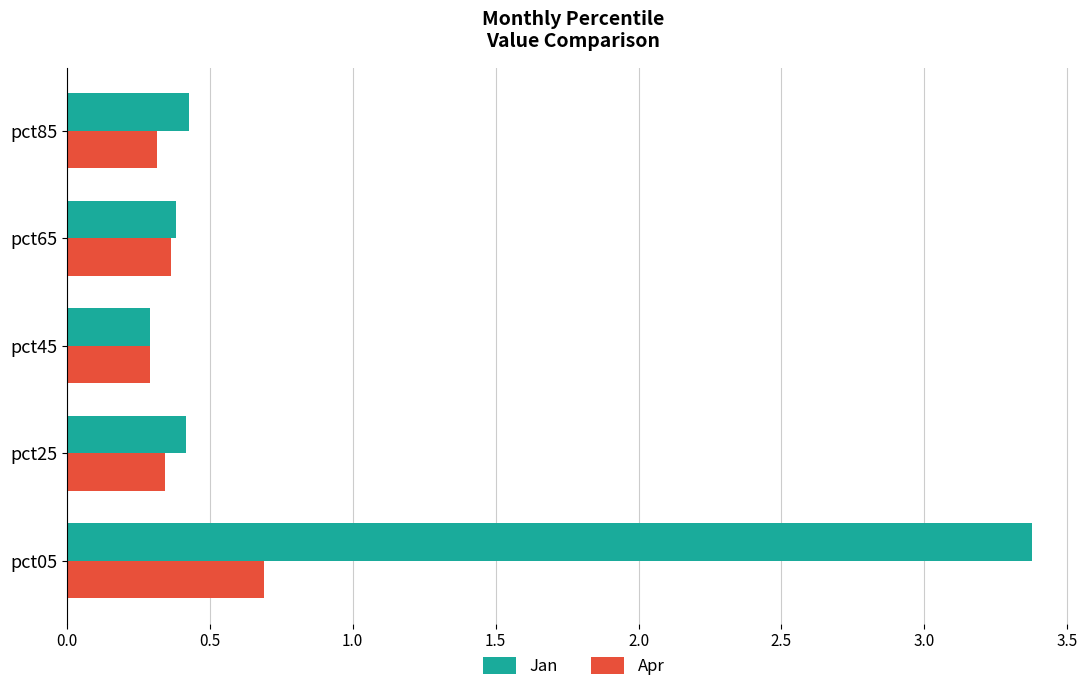

At which category does the chart reach its peak across all series?

pct05